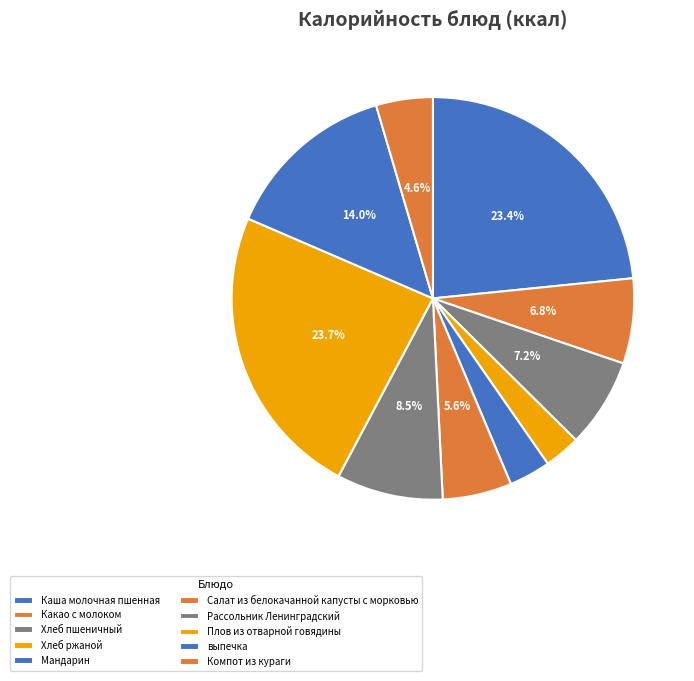

Approximately how many times larger is the value at Какао с молоком compared to Хлеб ржаной?

2.4